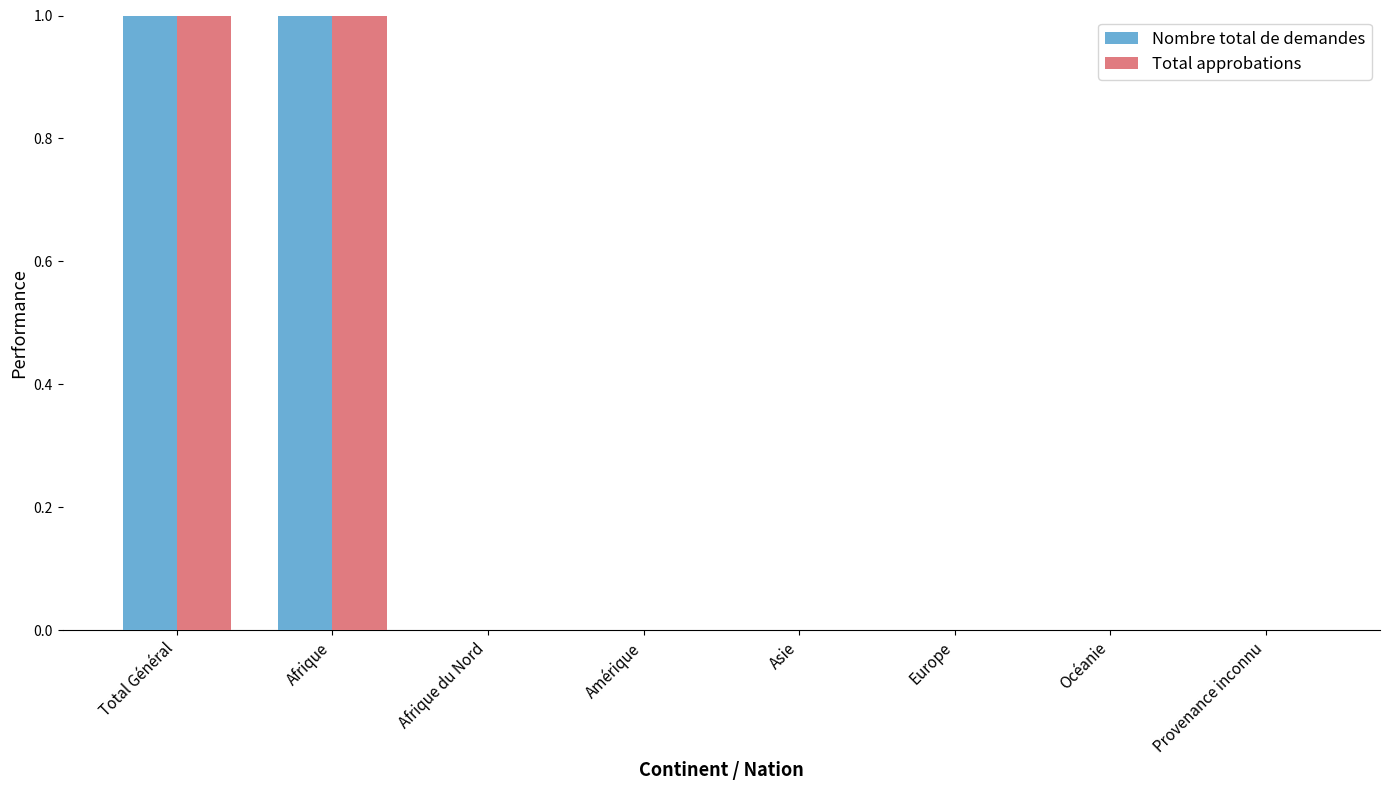

Is it true that Nombre total de demandes equals 1 at Afrique?

True